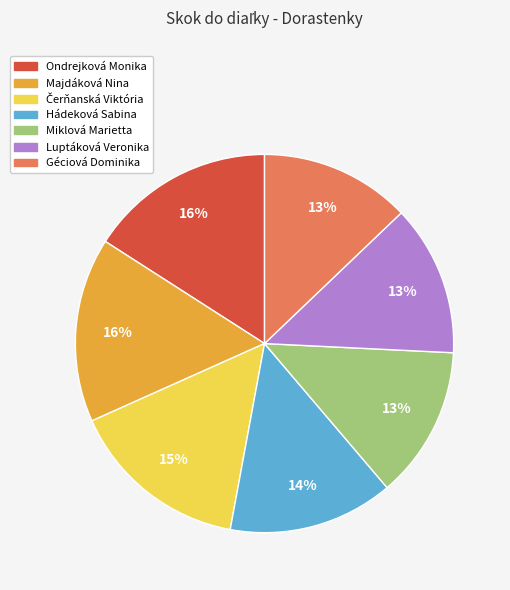

How many slices are in this pie chart?

7